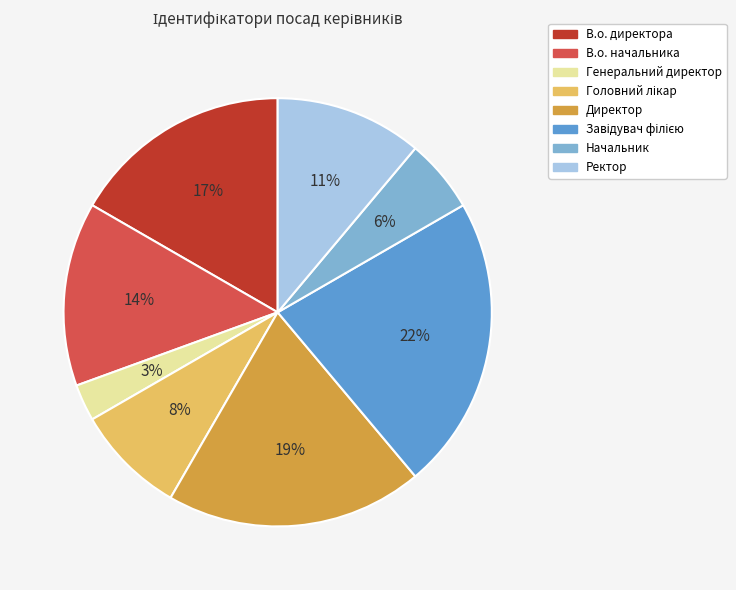

Count the number of slices in the pie.

8